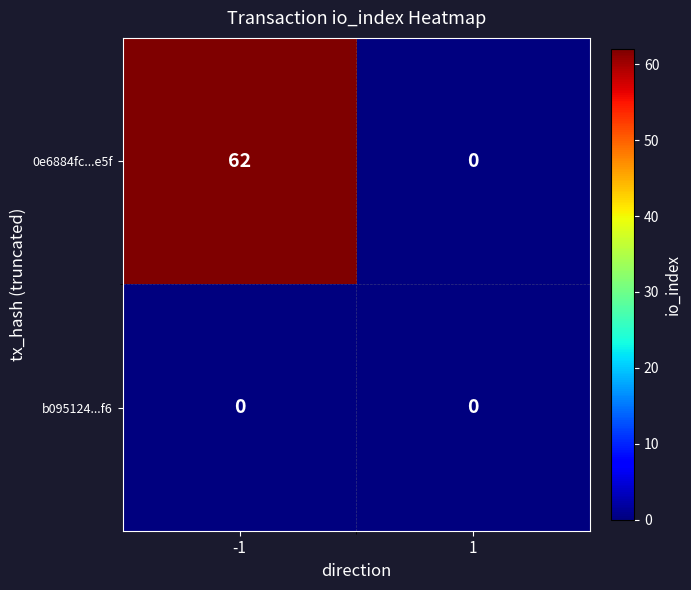

What is the difference between the highest and lowest values at -1?

62